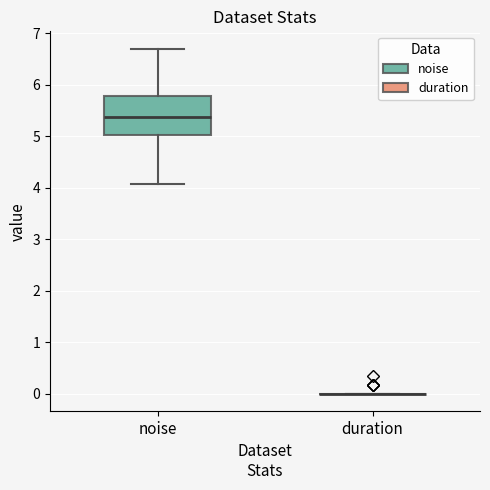

Which box is the tallest, from its lower edge to its upper edge?

noise